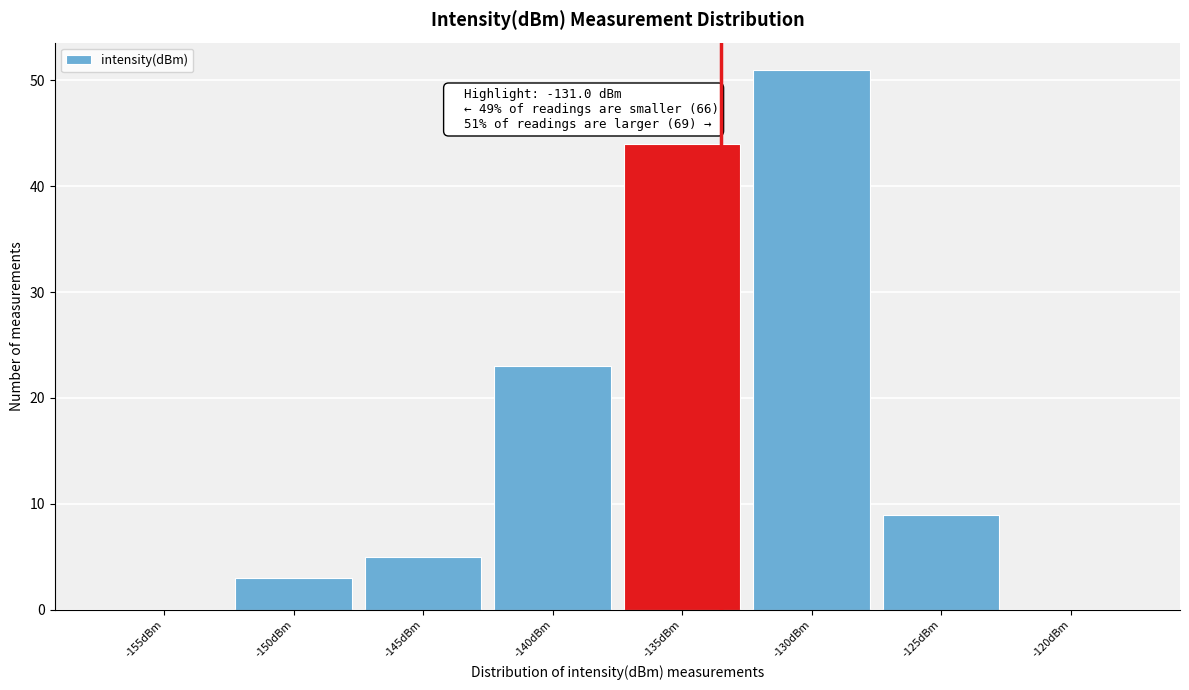

Reading left to right, what are all the values shown in this chart?

-155dBm=0	-150dBm=3	-145dBm=5	-140dBm=23	-135dBm=44	-130dBm=51	-125dBm=9	-120dBm=0